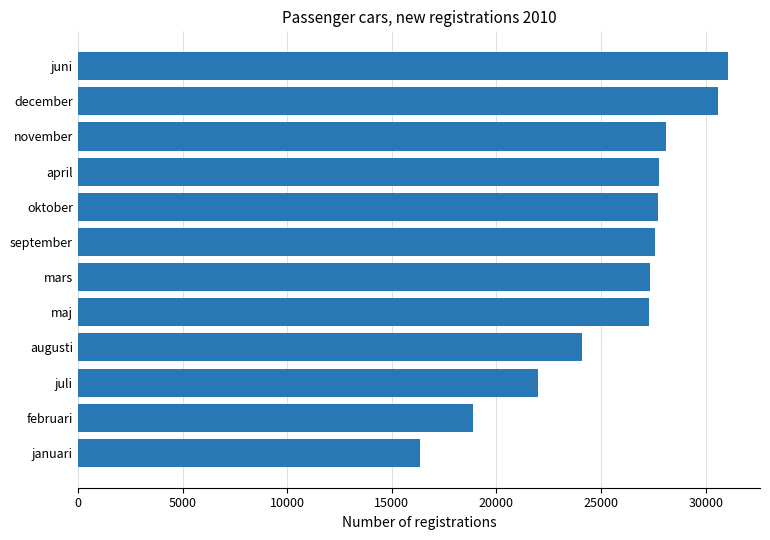

What is the difference between the second highest and second lowest values?

11702